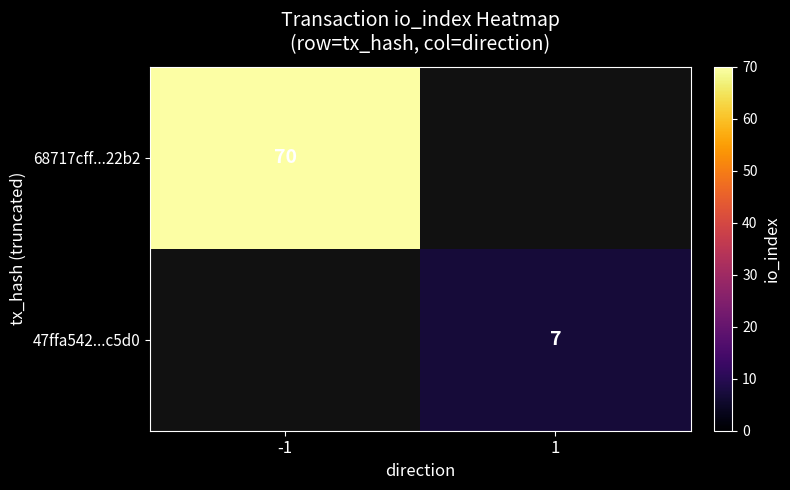

Is it true that 68717cff...22b2 equals 33 at -1?

False